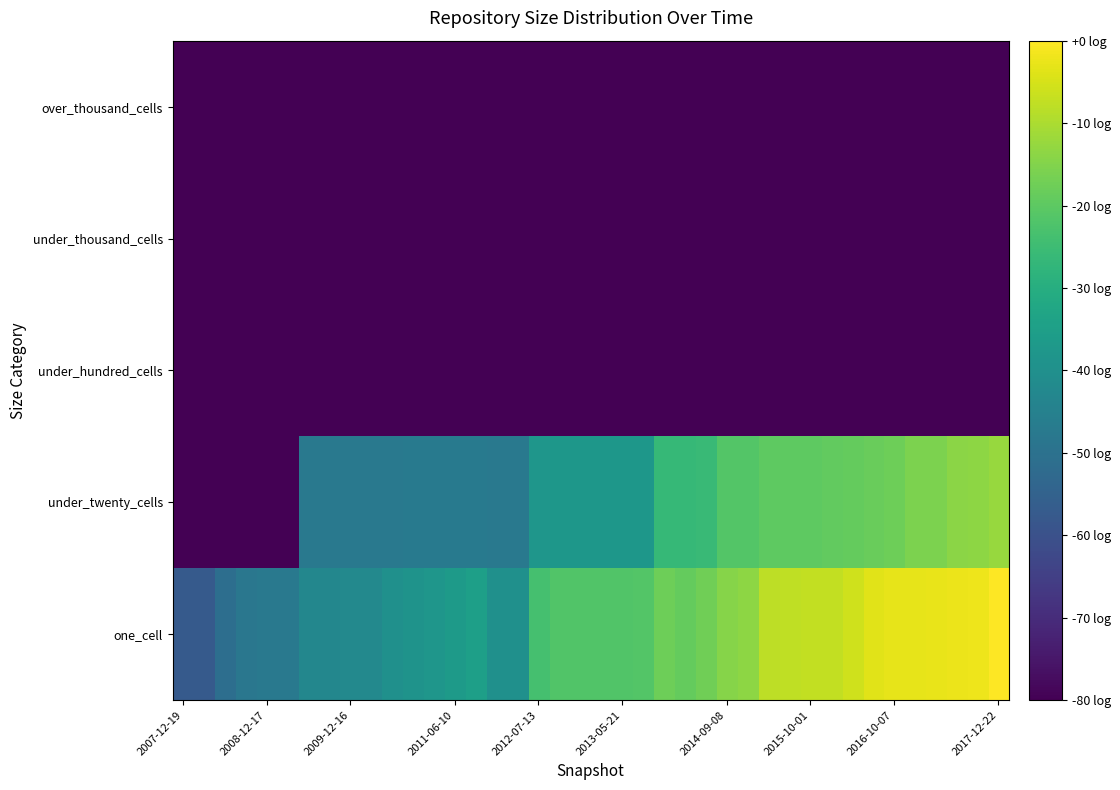

At how many categories does at least one series exceed 6?

12